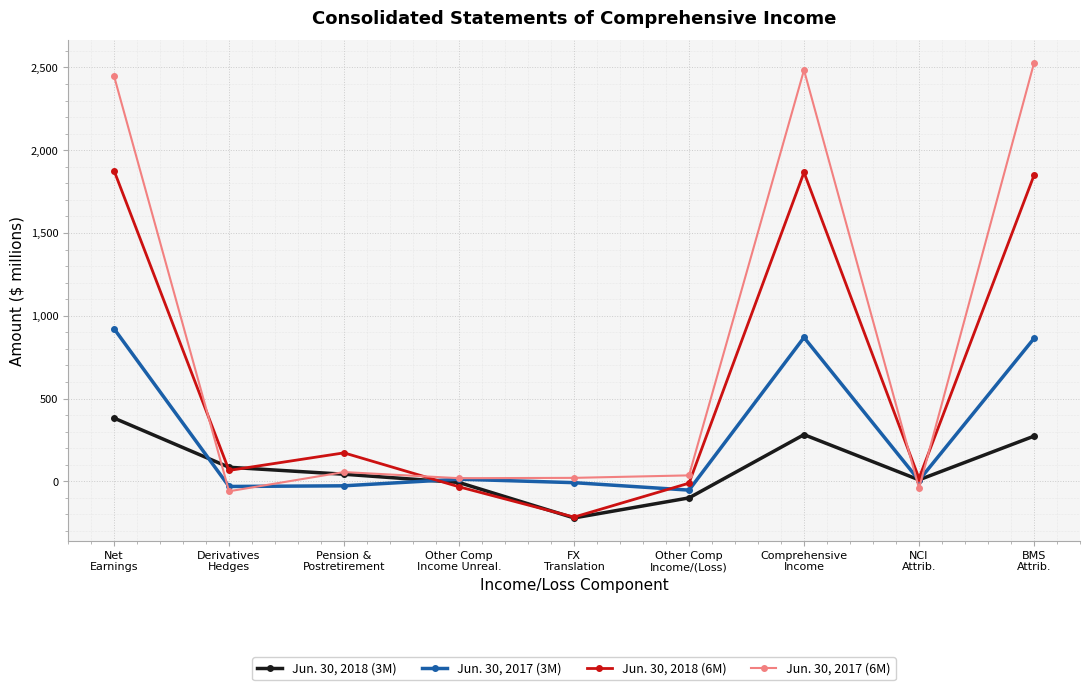

What is the lowest value of the Jun. 30, 2018 (3M) series?

-221